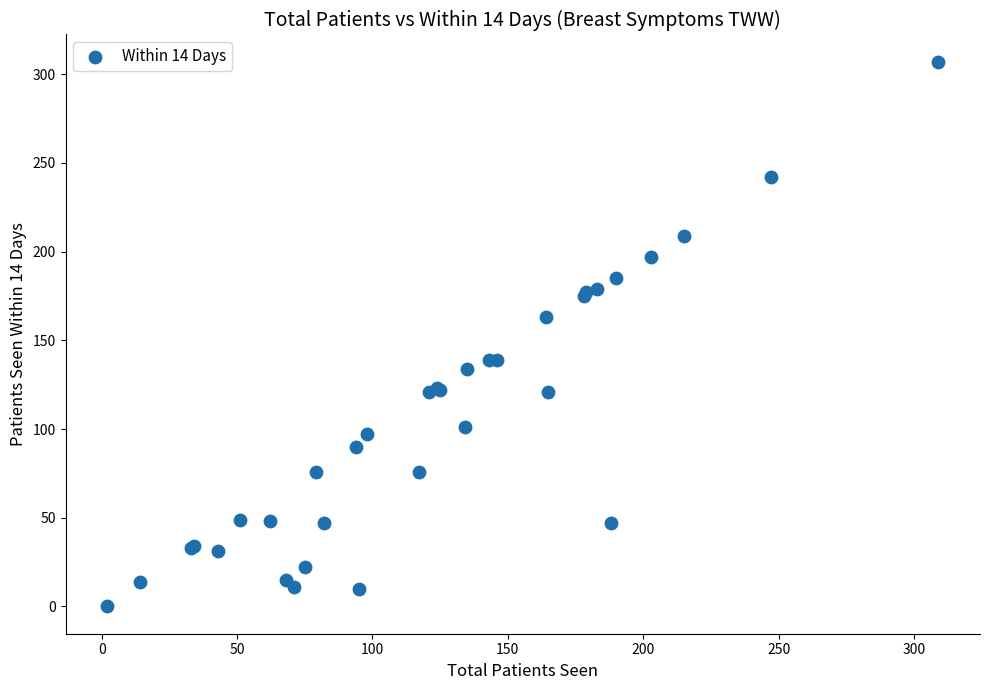

What Y value in the scatter plot is closest to 153?

163